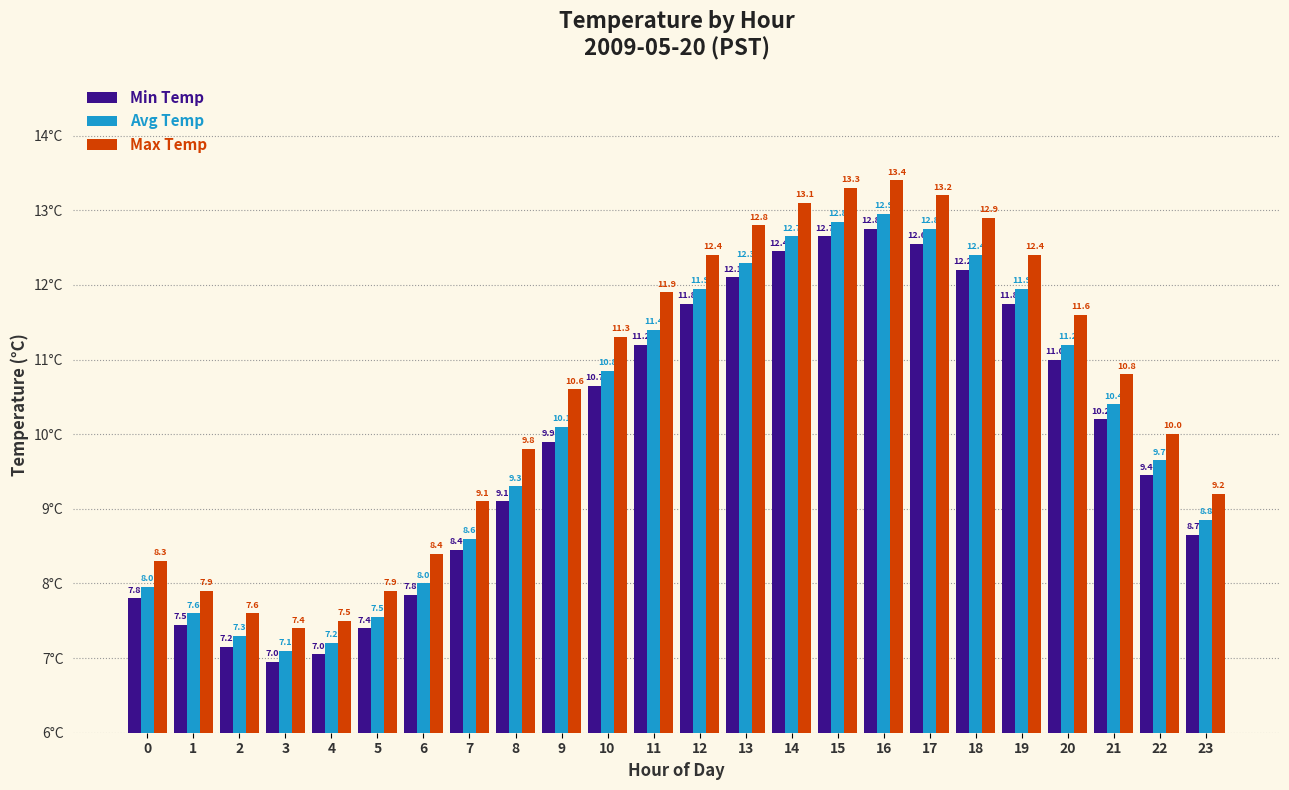

Rank the series at 5 from highest to lowest value.

Max Temp, Avg Temp, Min Temp